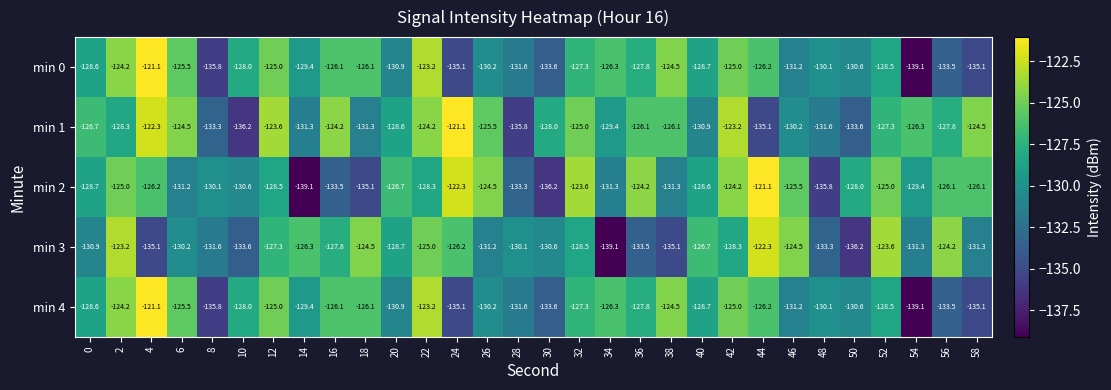

What is the total value across all series at 20?

-645.8